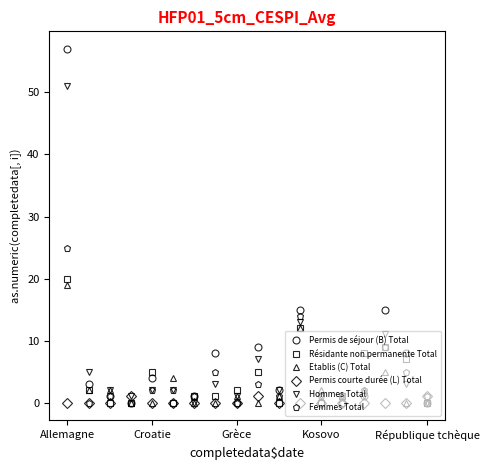

At how many categories does at least one series exceed 35?

1